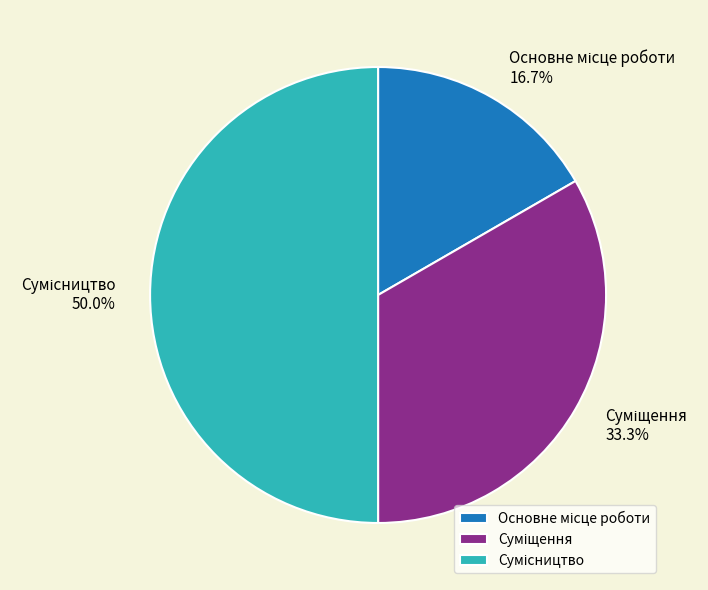

Combined, what portion of the pie is Суміщення and Сумісництво?

83.3%